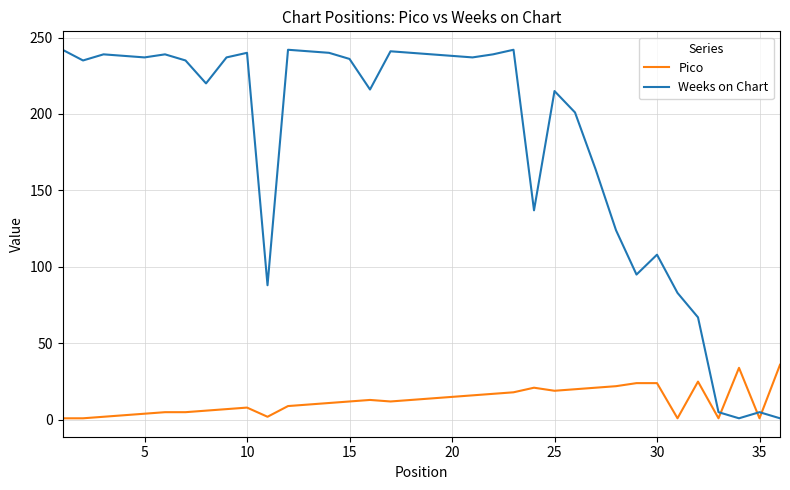

What is the highest value of the Pico series?

36